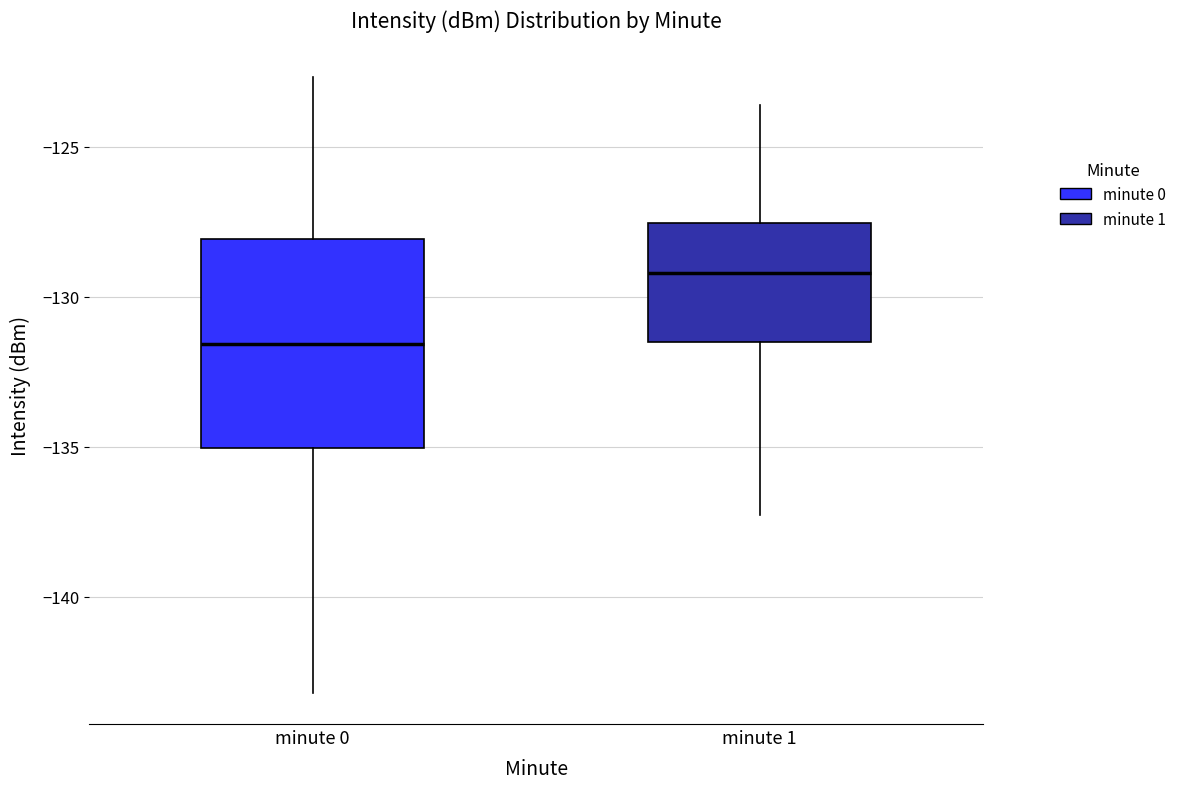

Reading left to right, read every box against the y-axis: the position of its median line, the range the box covers, and the ends of its whiskers. The values are not printed on the chart, so give them approximately, as read against the axis.

minute 0: median -131.5, box -135.0 to -128.0, whiskers -143.0 to -122.5
minute 1: median -129.0, box -131.5 to -127.5, whiskers -137.5 to -123.5